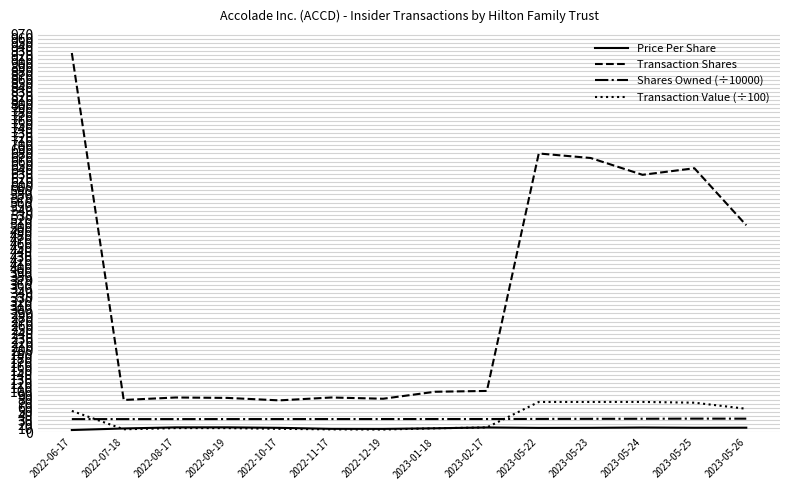

What is the maximum value shown in the chart?

925.0